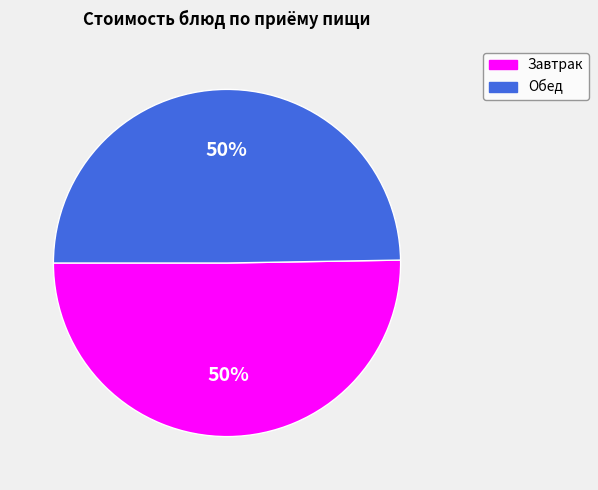

Is it true that Завтрак is 56% of the pie?

False